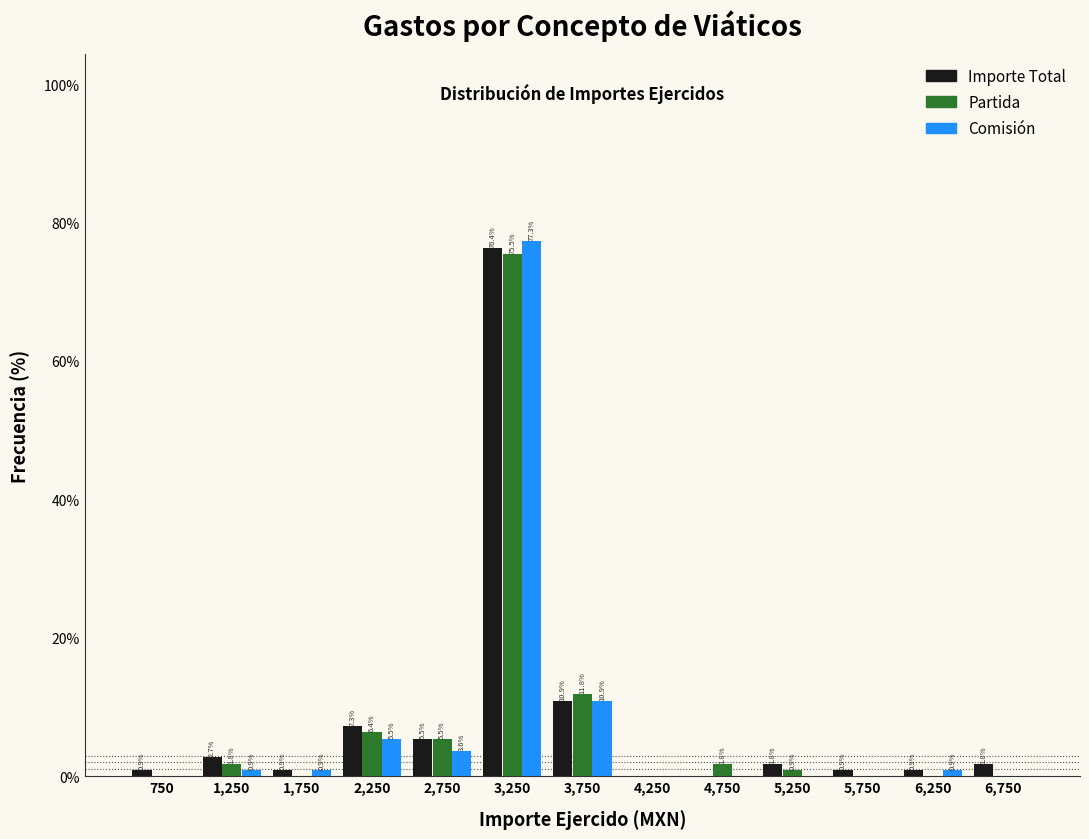

In the Comisión series, which range on the x-axis has the tallest bar?

3000 to 3500